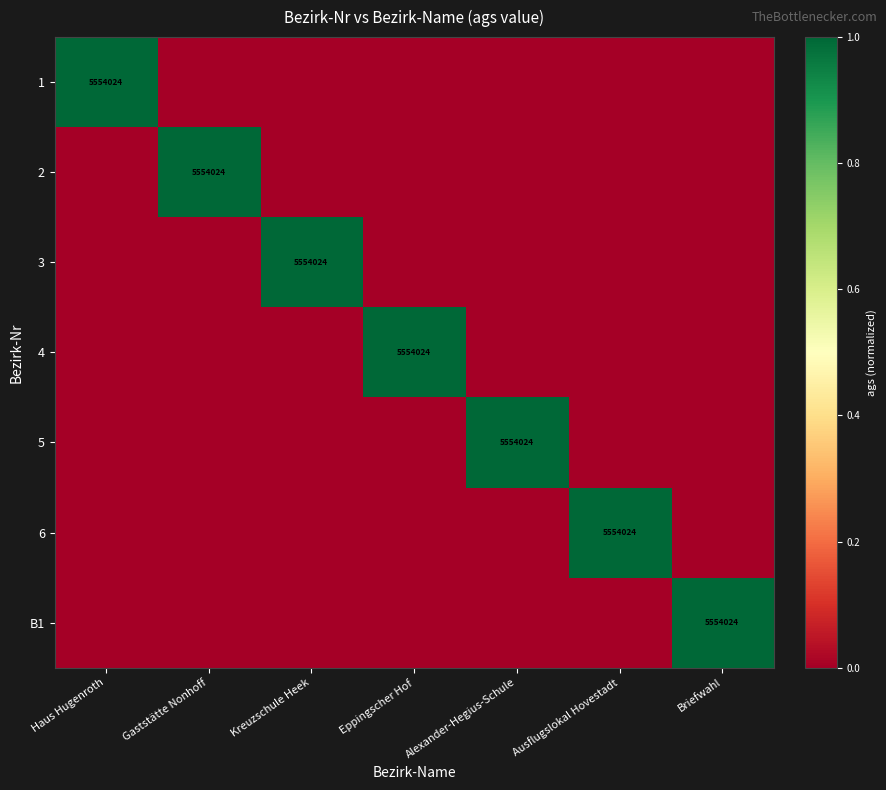

Is it true that B1 equals 5554024 at Briefwahl?

True